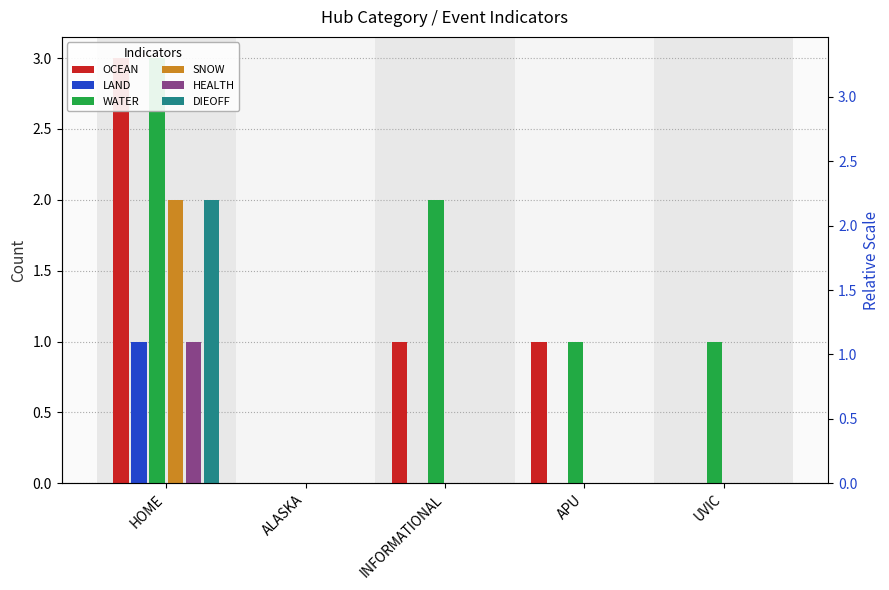

What is the sum of all DIEOFF values?

2